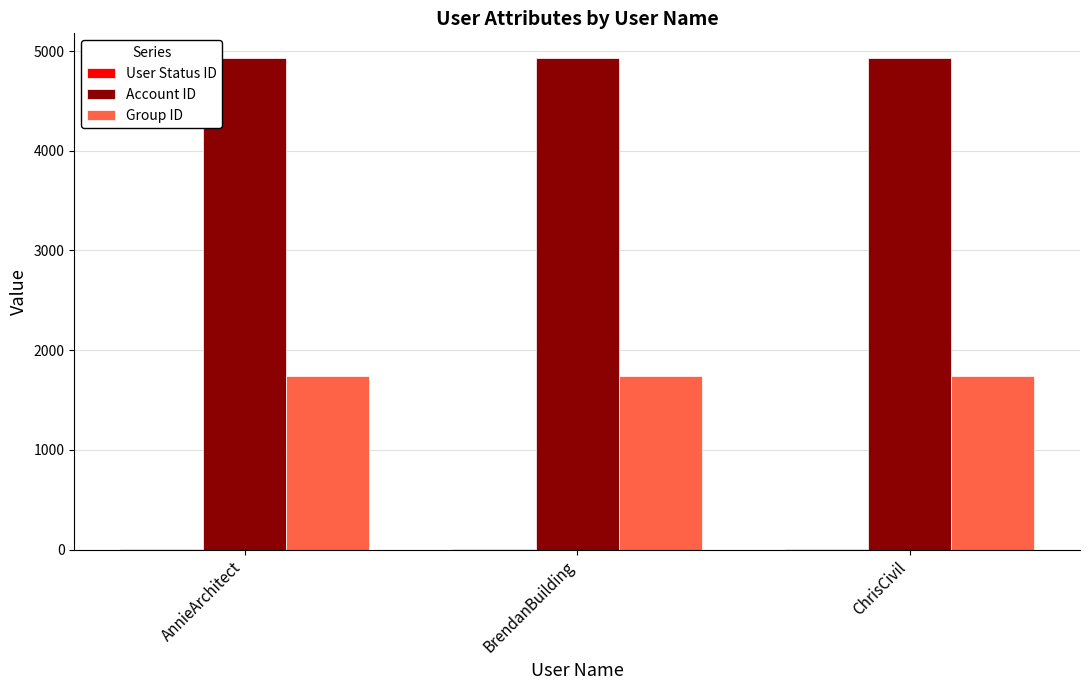

Is the value of Group ID at AnnieArchitect greater than the value of Account ID at BrendanBuilding?

No